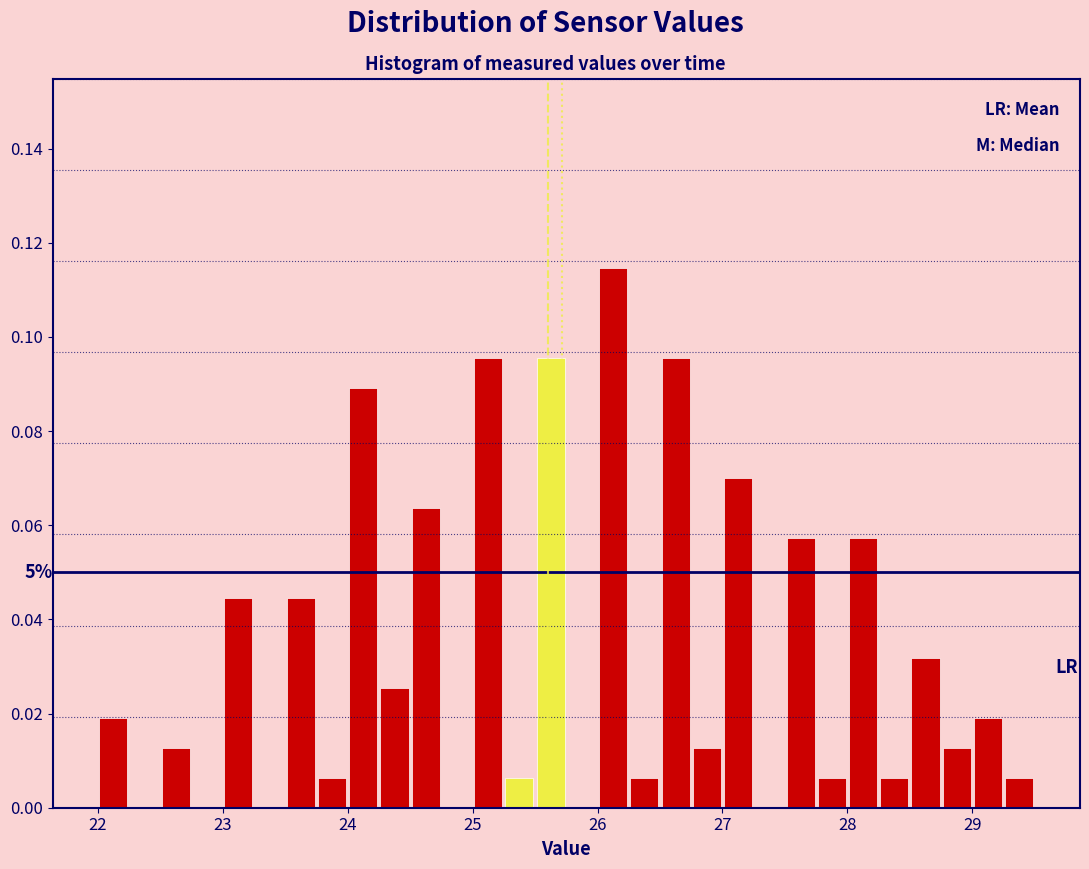

Read against the x-axis, roughly where is the centre of the tallest bar?

26.1